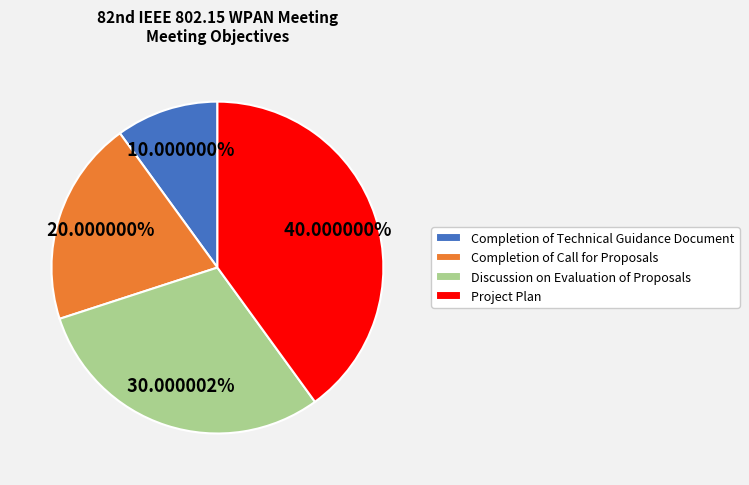

Does Completion of Technical Guidance Document represent more than half of the total?

No